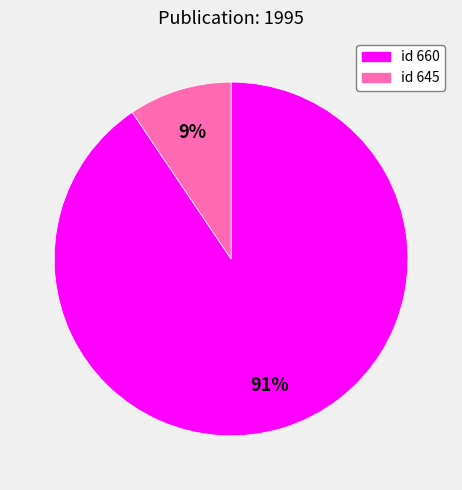

To the nearest percent, what is the average slice percentage?

50%